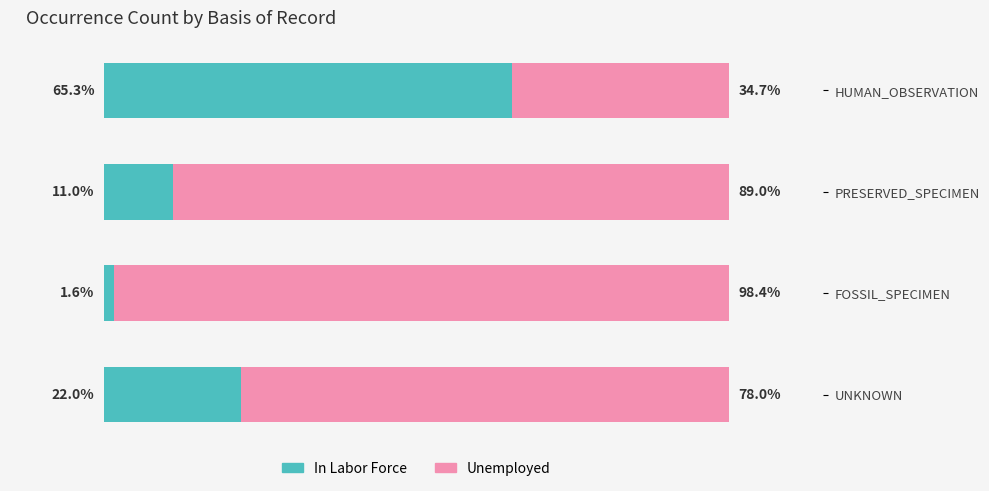

At which label does In Labor Force reach its minimum?

FOSSIL_SPECIMEN